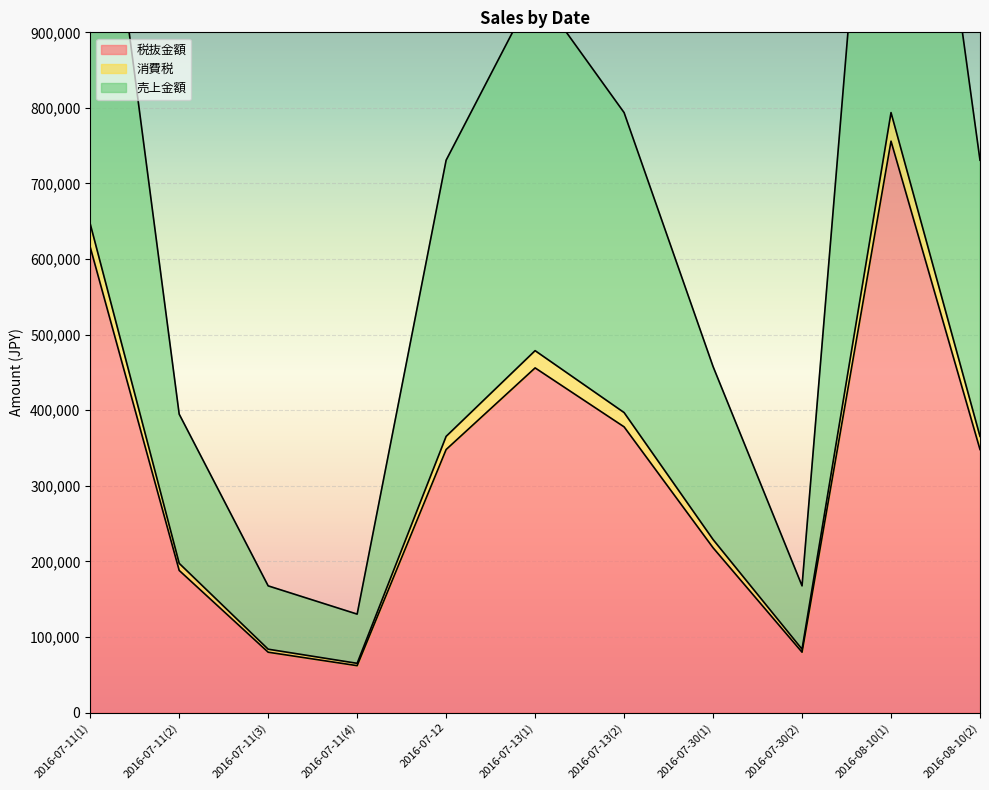

The value of 税抜金額 at 2016-07-12 is 348000. True or false?

True